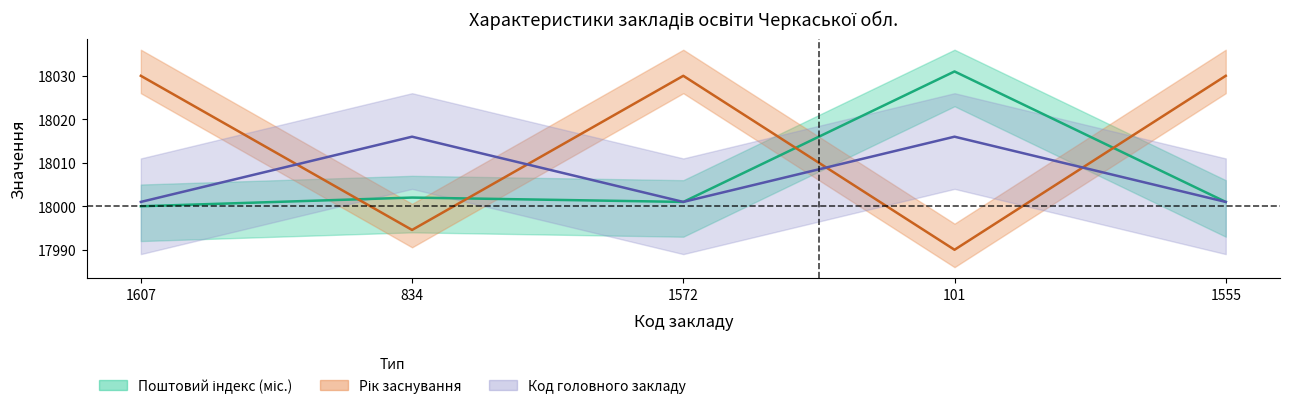

What are all the series names shown in the legend?

Поштовий індекс, Рік заснування, Код головного закладу